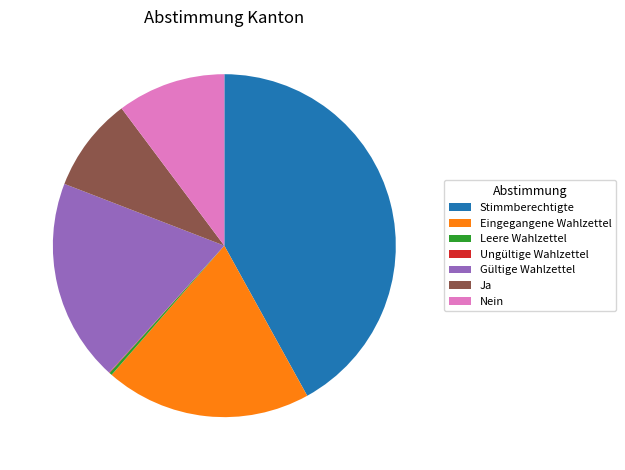

Is Gültige Wahlzettel the majority of the pie?

No